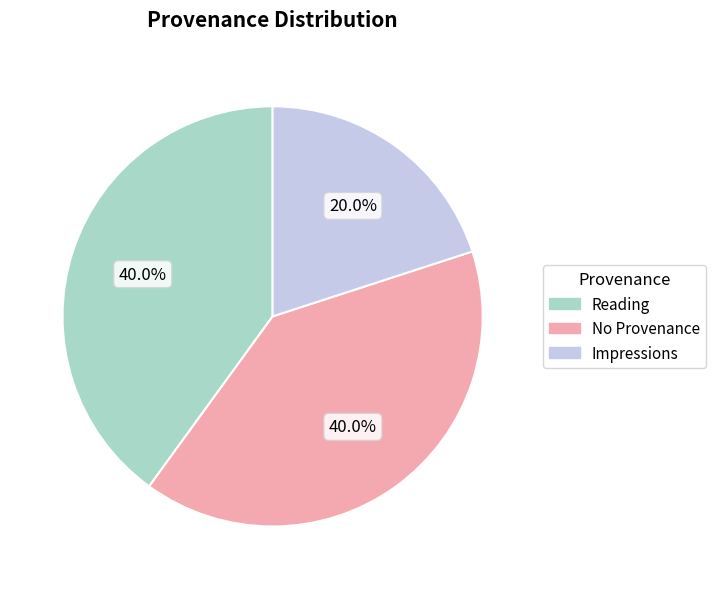

Does Impressions account for over 50% of the chart?

No